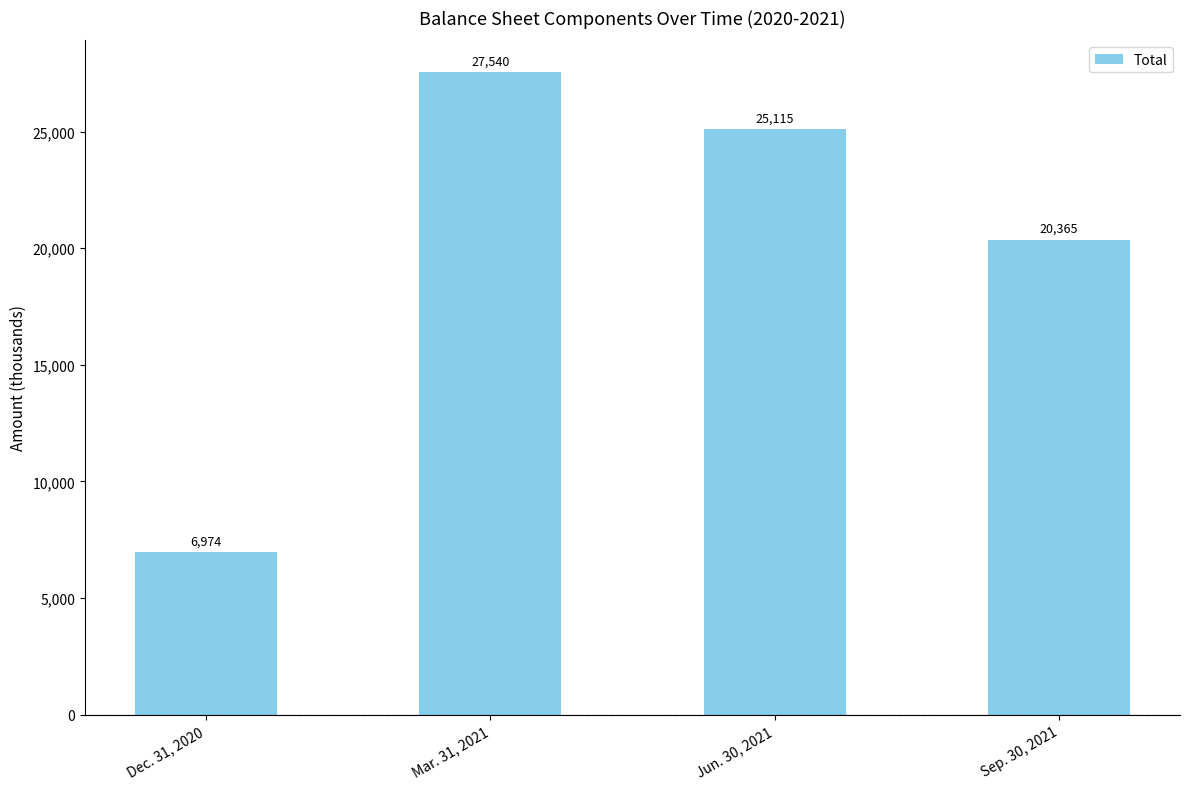

Count the number of data series in this chart.

1